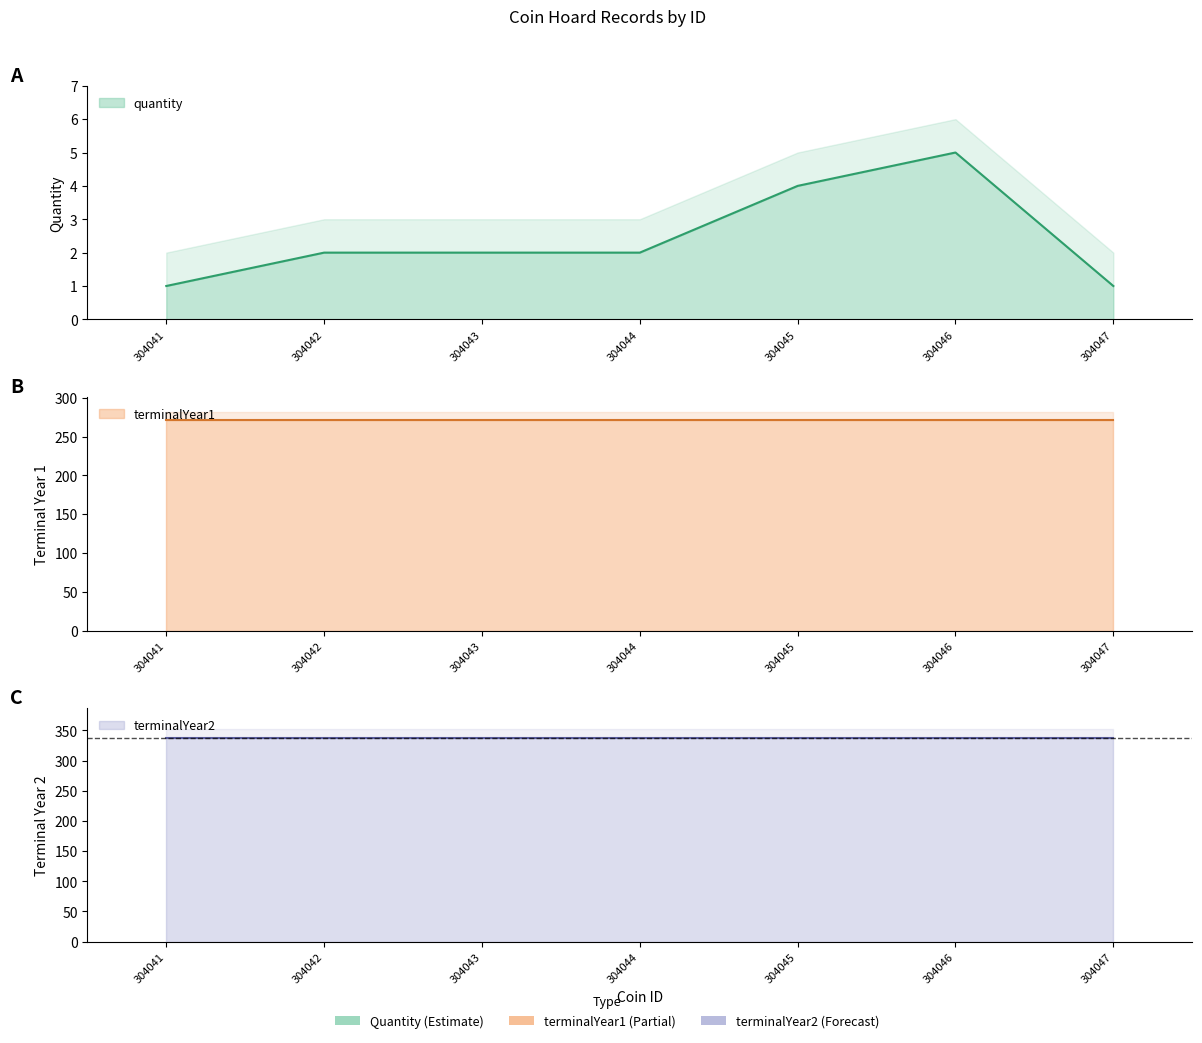

How many lines are shown in the chart?

3